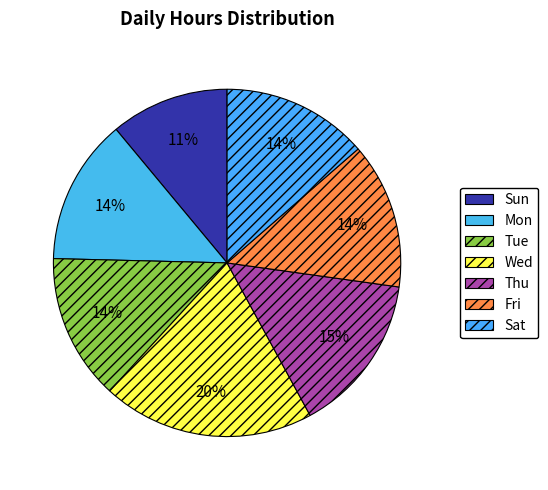

How many segments does this pie chart have?

7